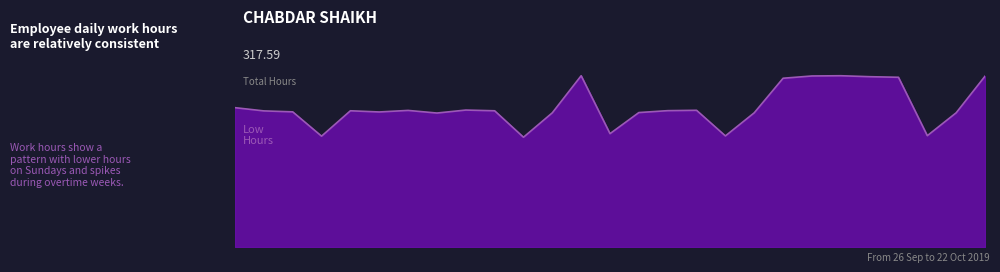

Does the chart have visible grid lines?

No